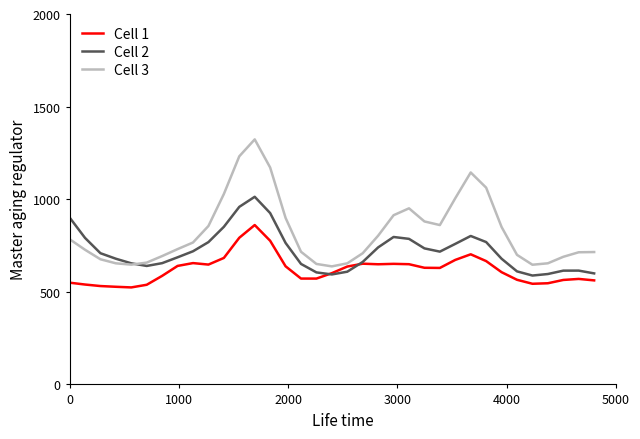

Rank the series by their average value, from highest to lowest.

Cell 3, Cell 2, Cell 1